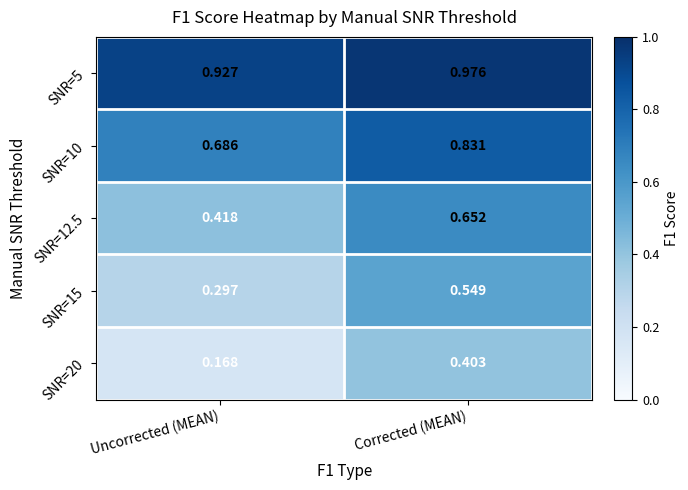

At which category is the sum across all series the highest?

Corrected (MEAN)